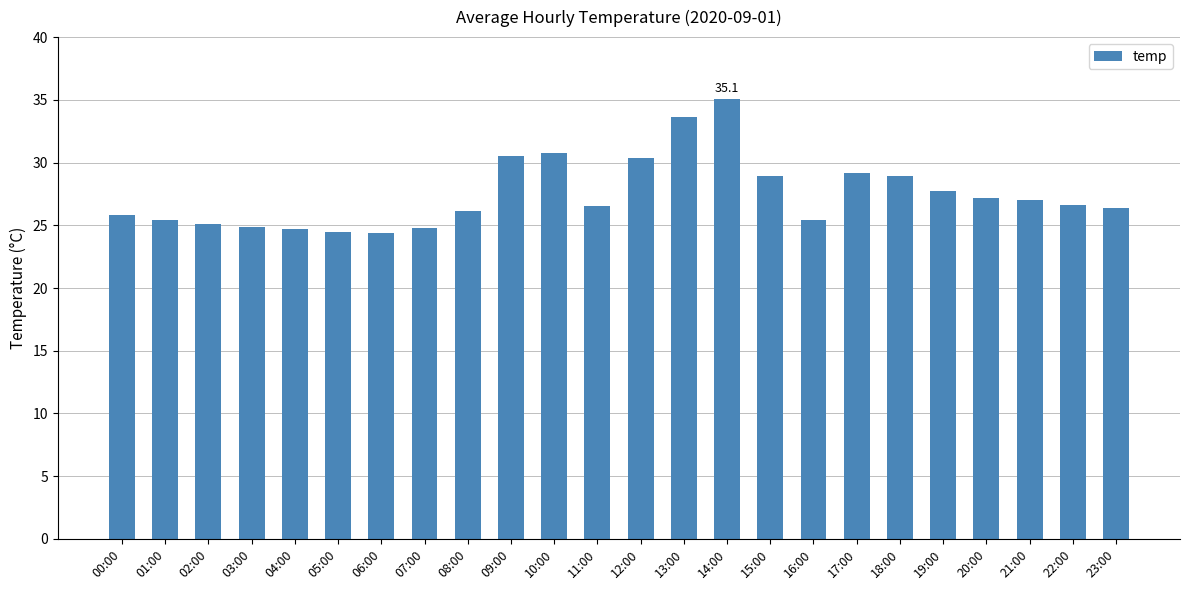

Between 10:00 and 20:00, which is larger?

10:00